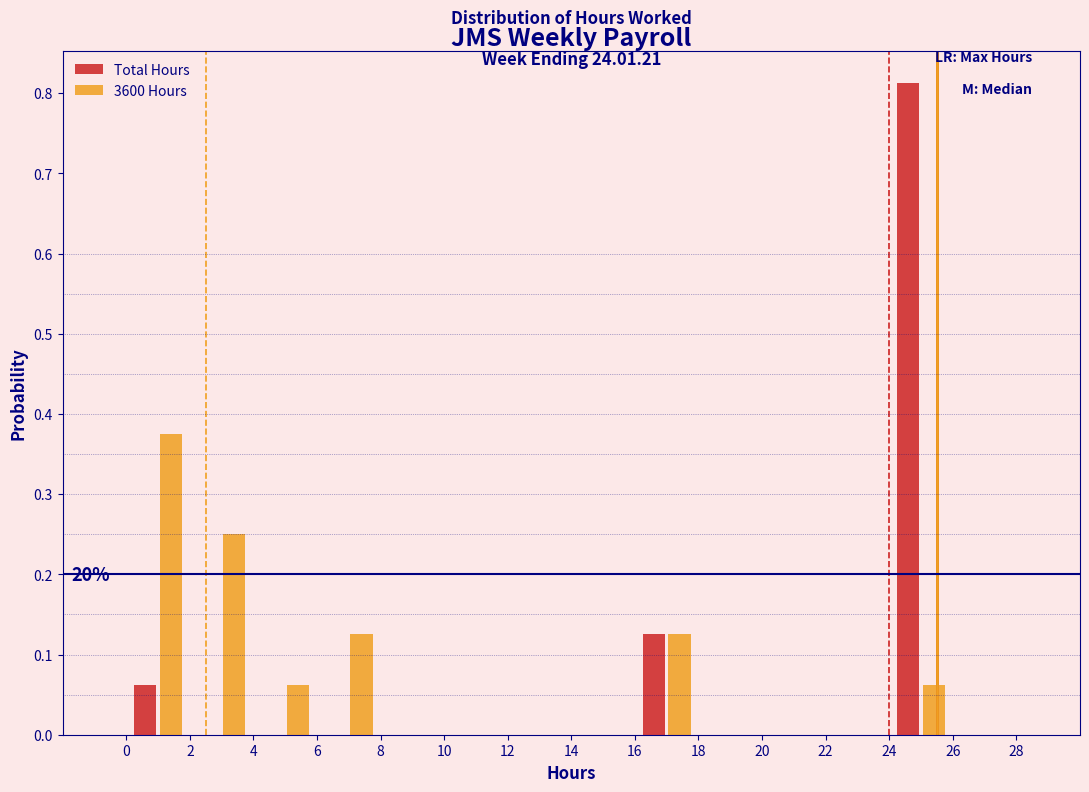

In the Total Hours series, which range on the x-axis has the tallest bar?

24 to 26